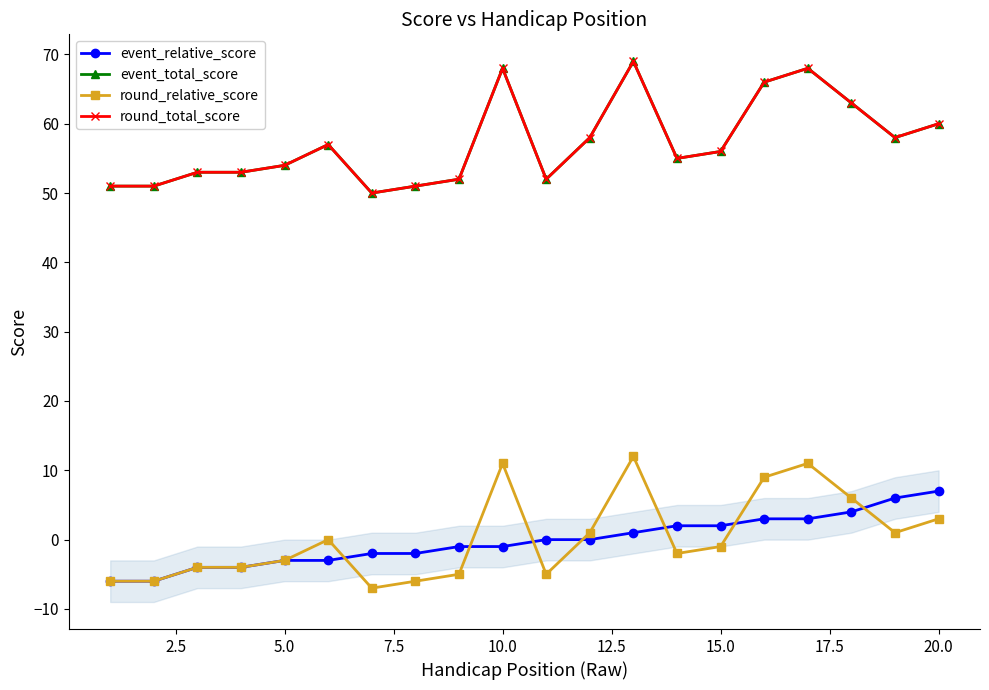

Which series has the largest range (max minus min)?

event_total_score